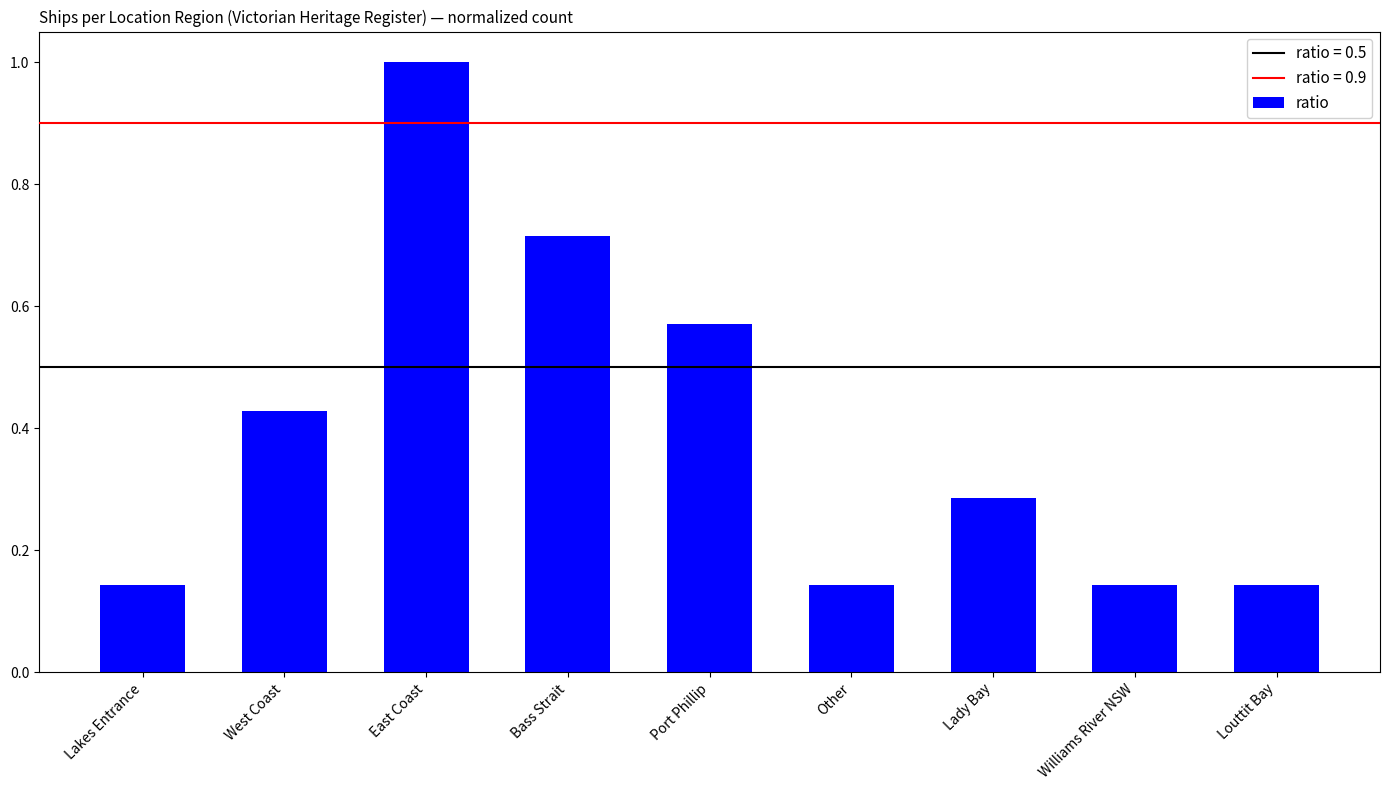

What is the sum of all values?

3.6